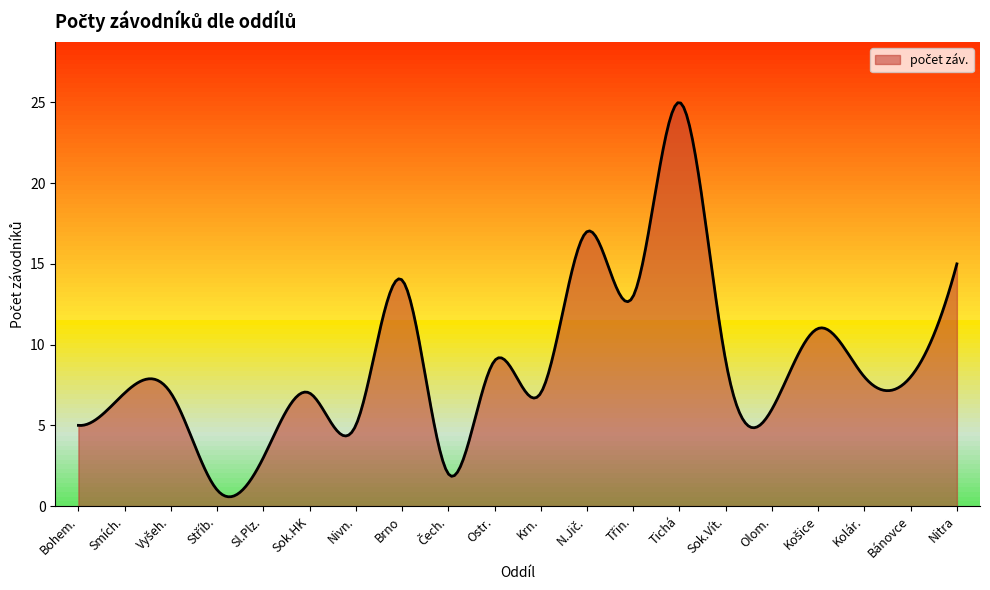

Does the chart have visible grid lines?

No